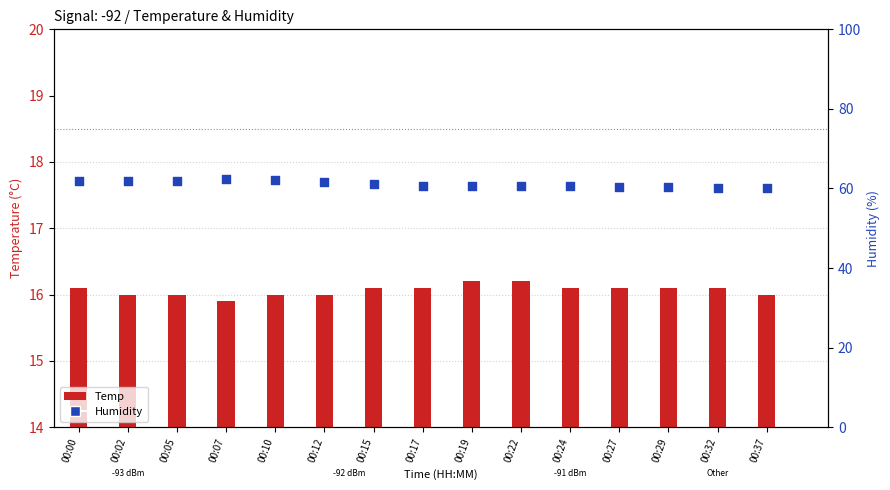

At which category is the sum across all series the highest?

00:07